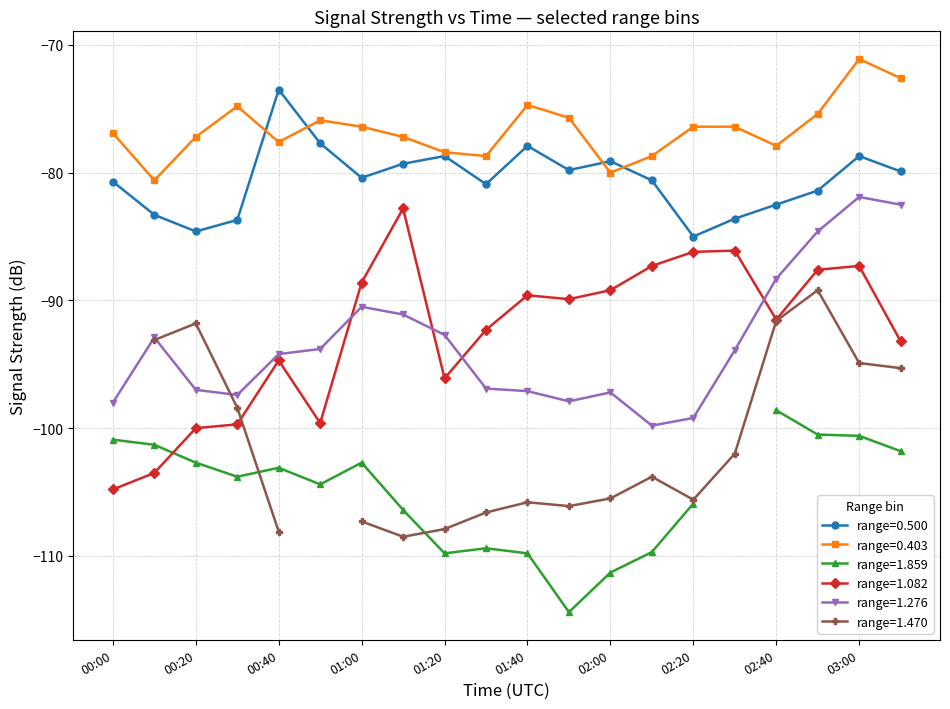

True or false: range=1.276 has more than 2 interior local peaks.

True